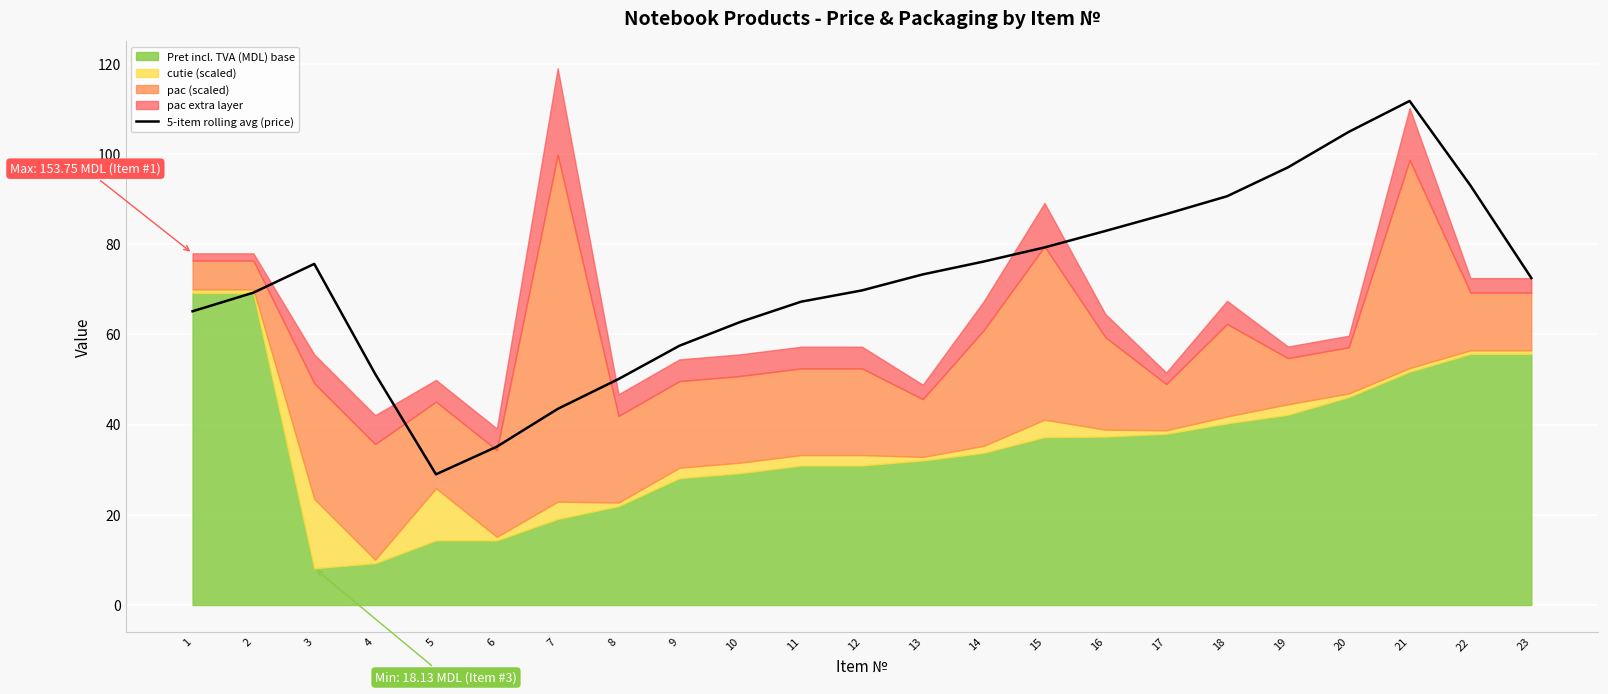

Does the chart display data point markers on the line(s)?

No